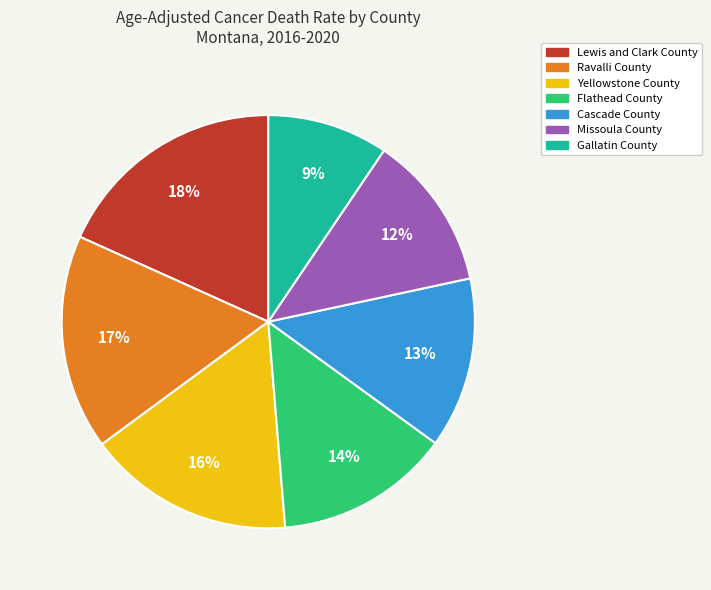

Approximately how many times larger is the value at Ravalli County compared to Lewis and Clark County?

0.9